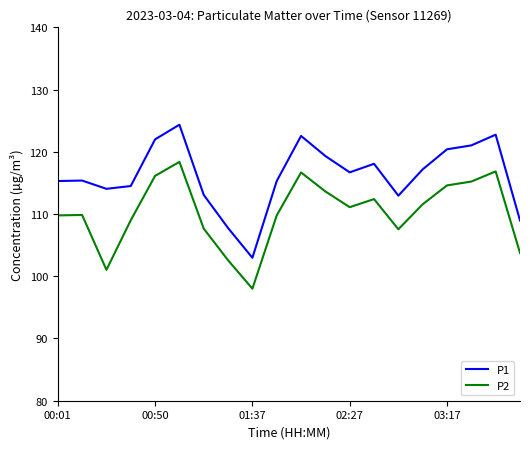

At how many categories does at least one series exceed 124?

1